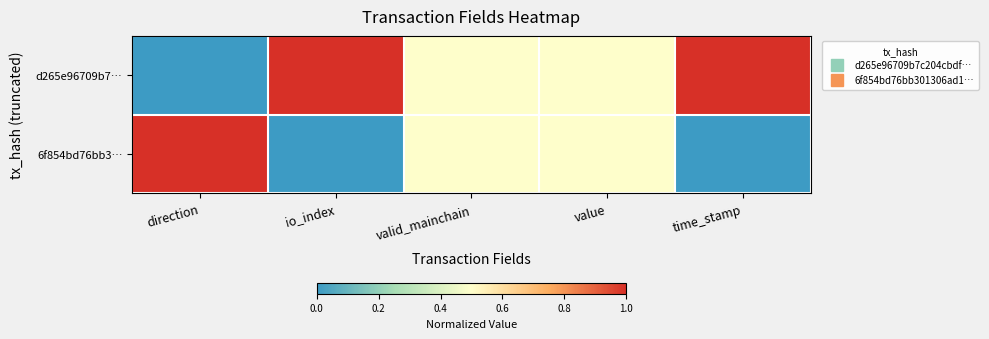

Which series changed the most between io_index and time_stamp?

d265e96709b7…